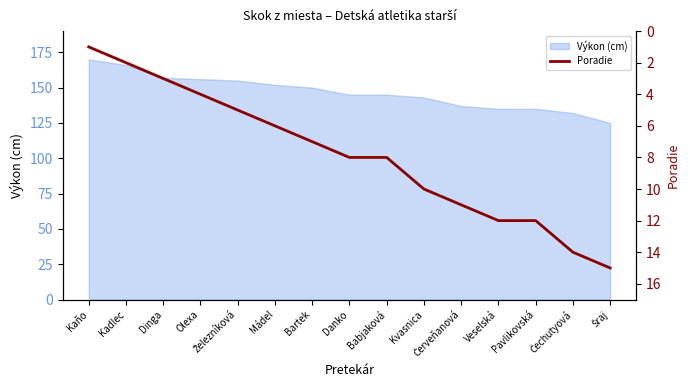

Is it true that Výkon (cm) equals 135 at Pavlikovská?

True